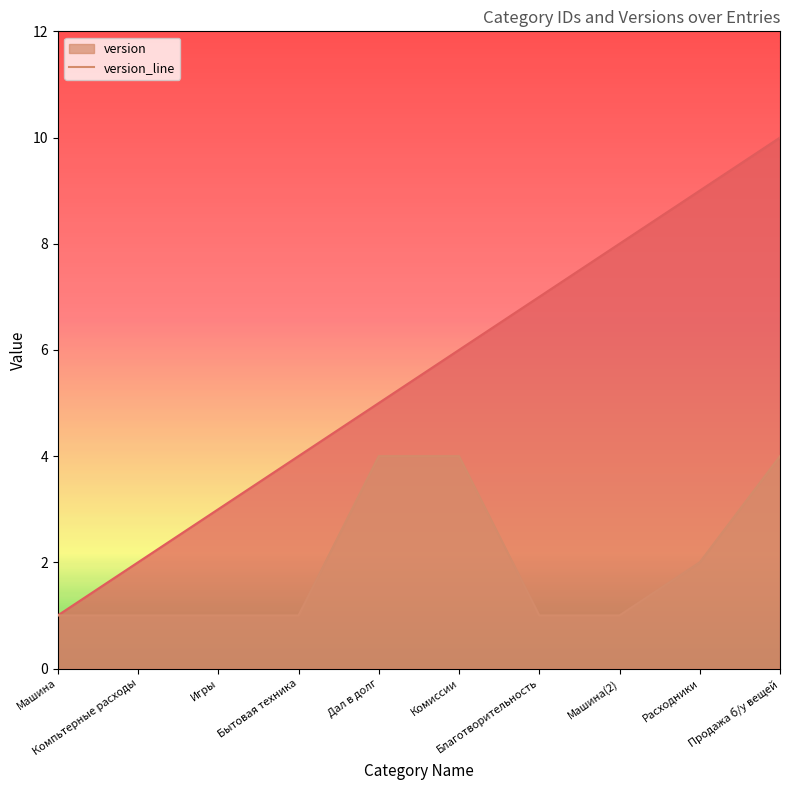

Reading left to right, transcribe all the data shown in this chart.

_id: 1	2	3	4	5	6	7	8	9	10
version: 1	1	1	1	4	4	1	1	2	4